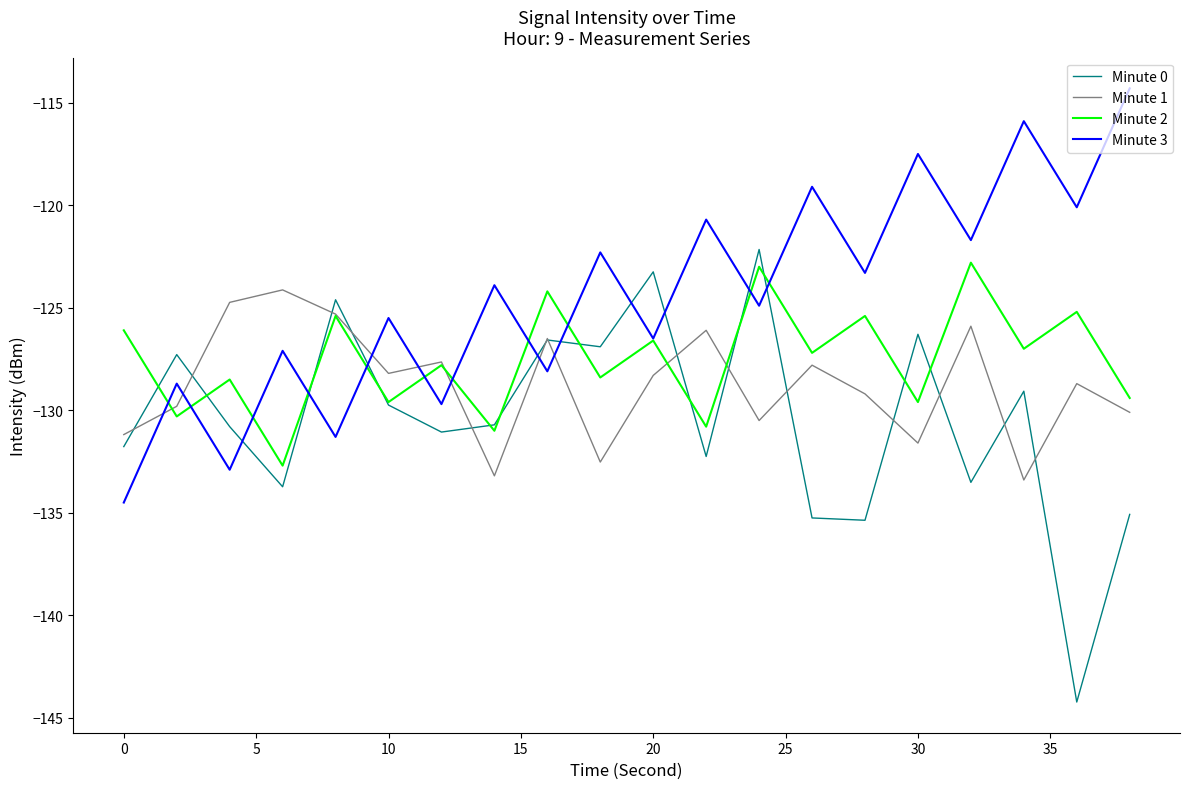

In Minute 2, how many points are higher than both neighbors (excluding endpoints)?

9